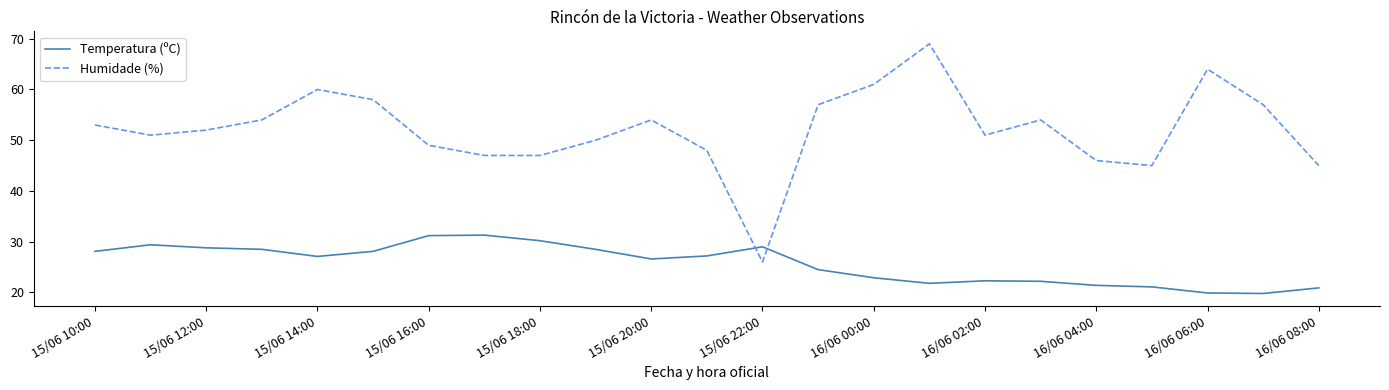

What are all the series names shown in the legend?

Temperatura (ºC), Humidade (%)